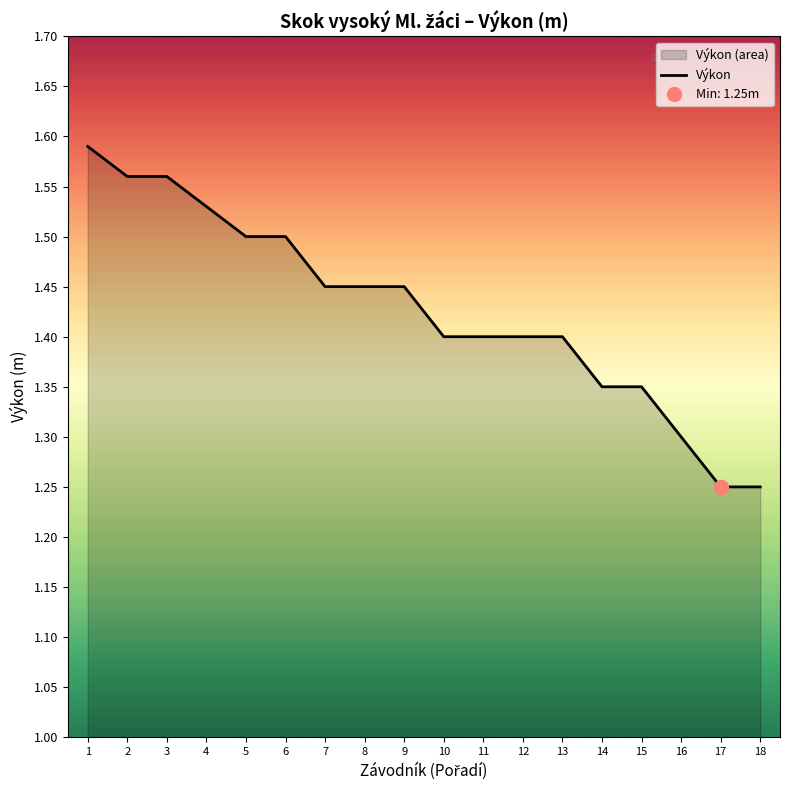

What is the greatest value displayed?

1.6